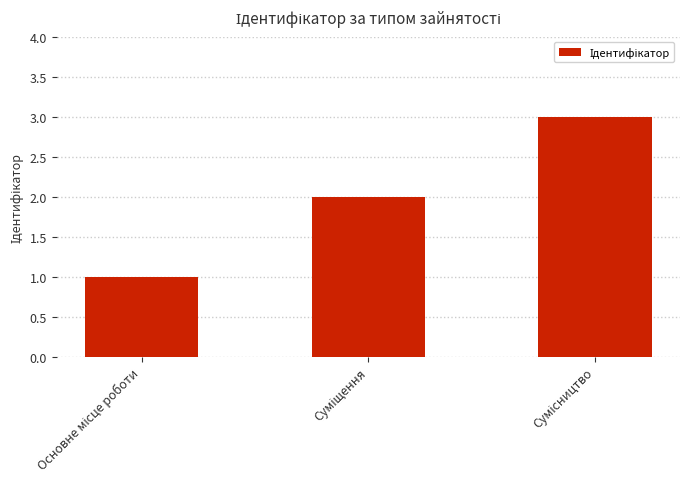

What is the maximum value shown in the chart?

3